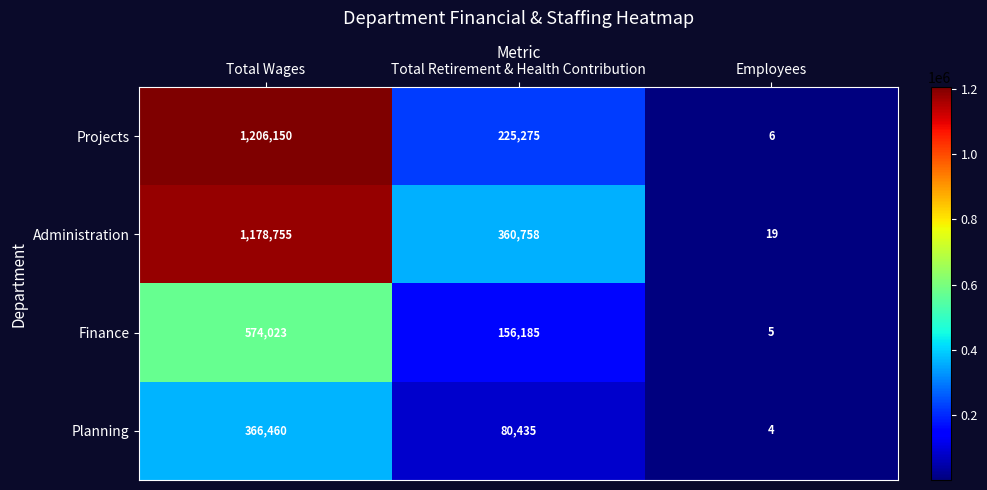

Is it true that Projects equals 1206150 at Total Wages?

True